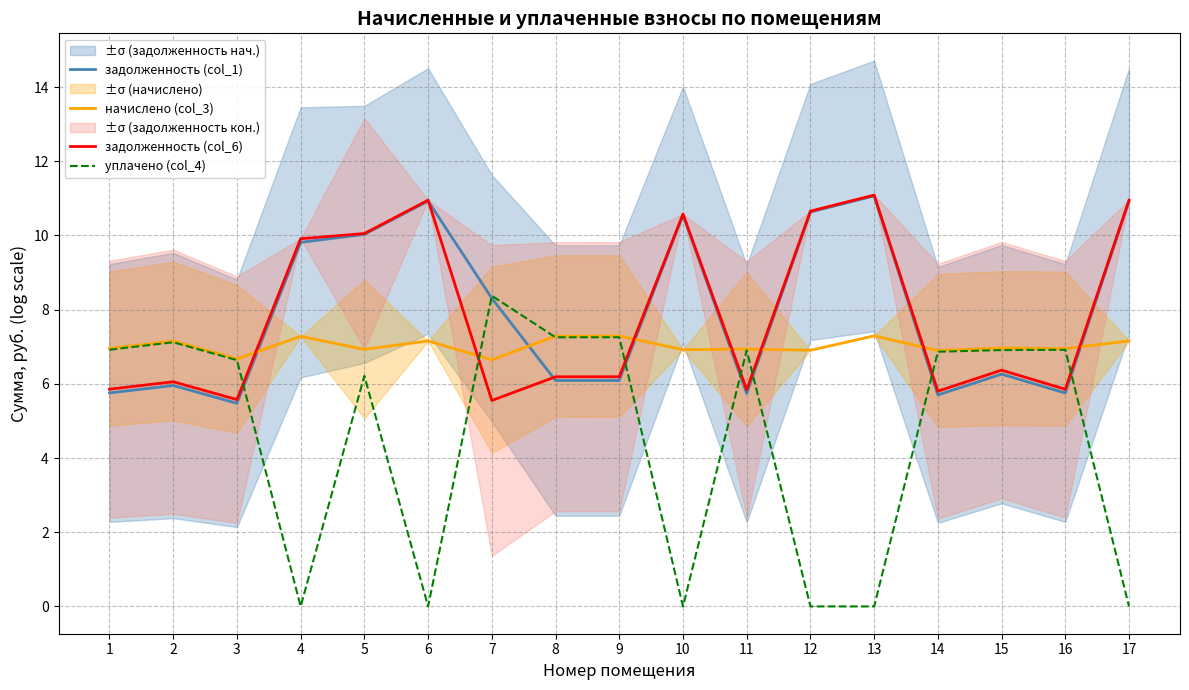

What is the spread (max minus min) of values at 11?

1.2